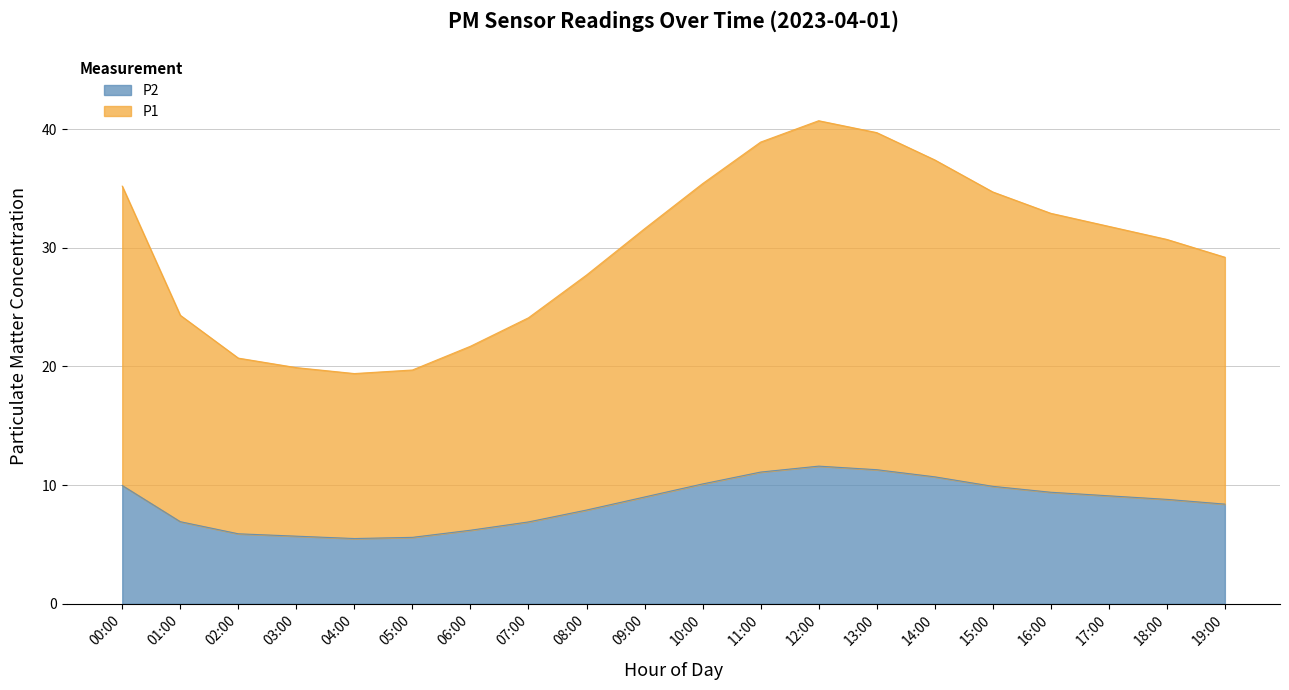

What is the difference between the highest and lowest values at 07:00?

10.1